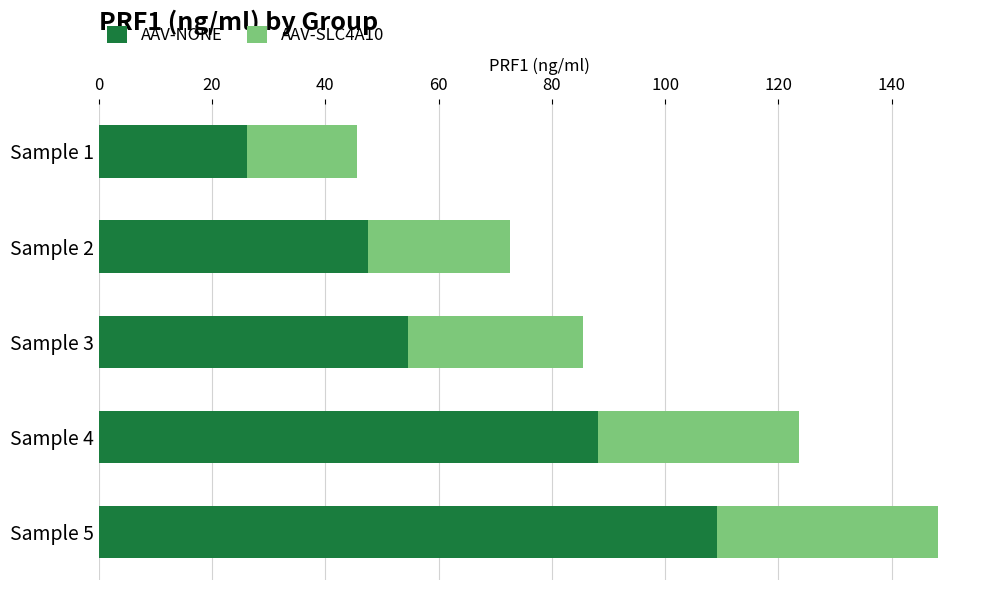

What is the difference between the second highest and second lowest values in the AAV-NONE series?

40.5